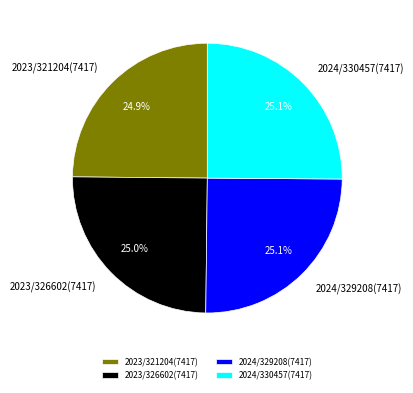

Combined, do 2023/326602(7417) and 2024/329208(7417) account for over 50%?

Yes